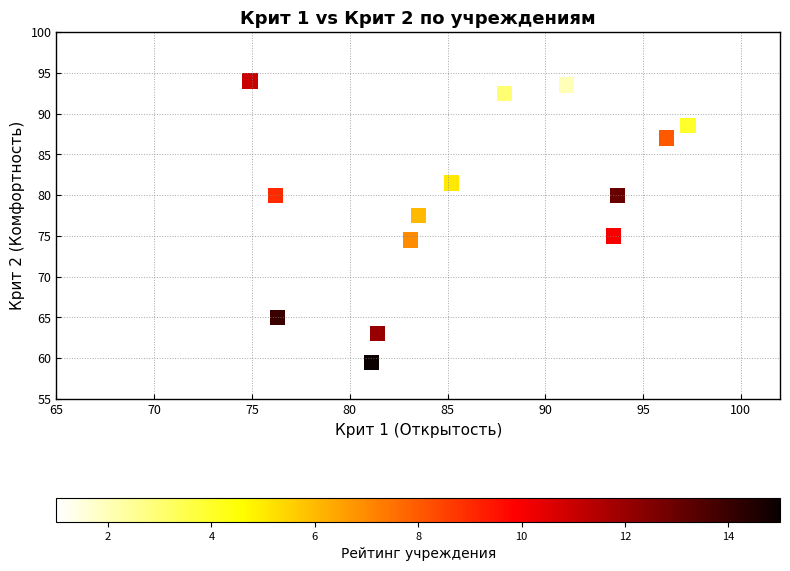

What is the range of X values (max minus min)?

22.4